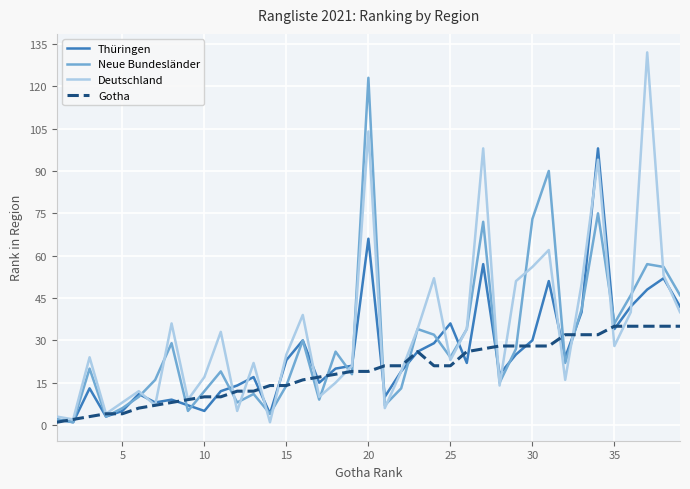

What are all the series names shown in the legend?

Thüringen, Neue Bundesländer, Deutschland, Gotha